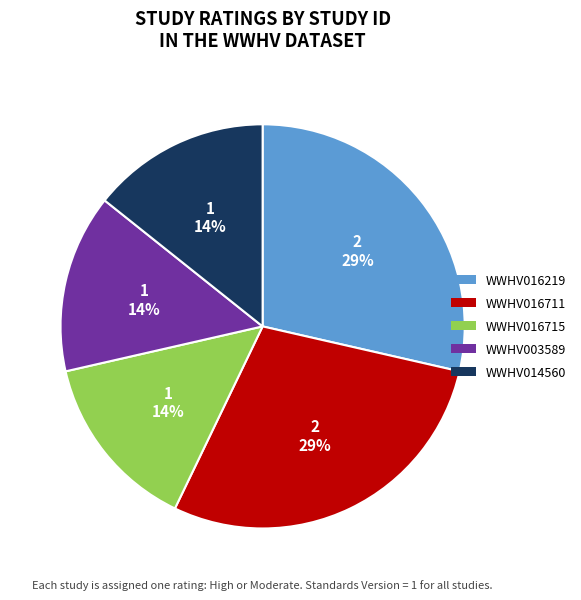

Which has a higher value, WWHV016219 or WWHV016715?

WWHV016219